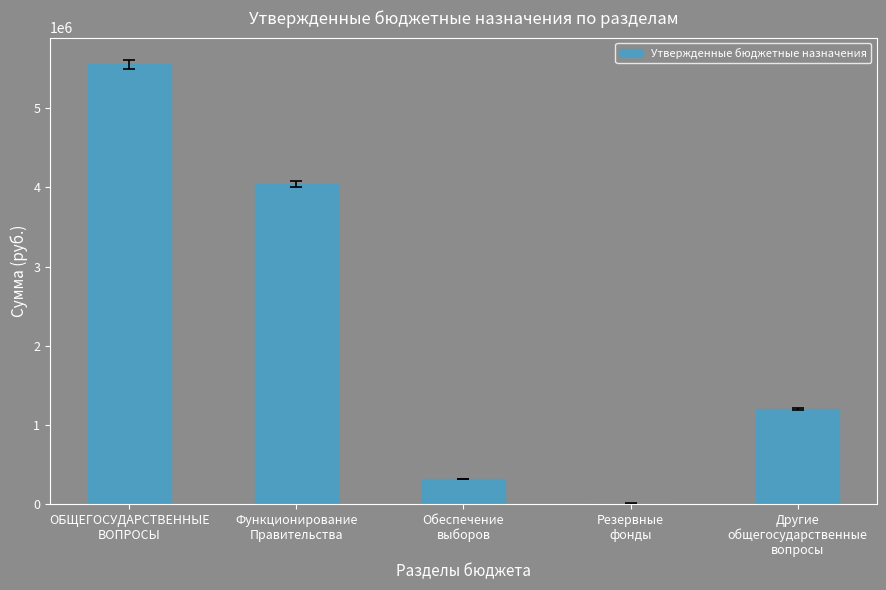

Read the value at Обеспечение
выборов, to the nearest 100.

312000